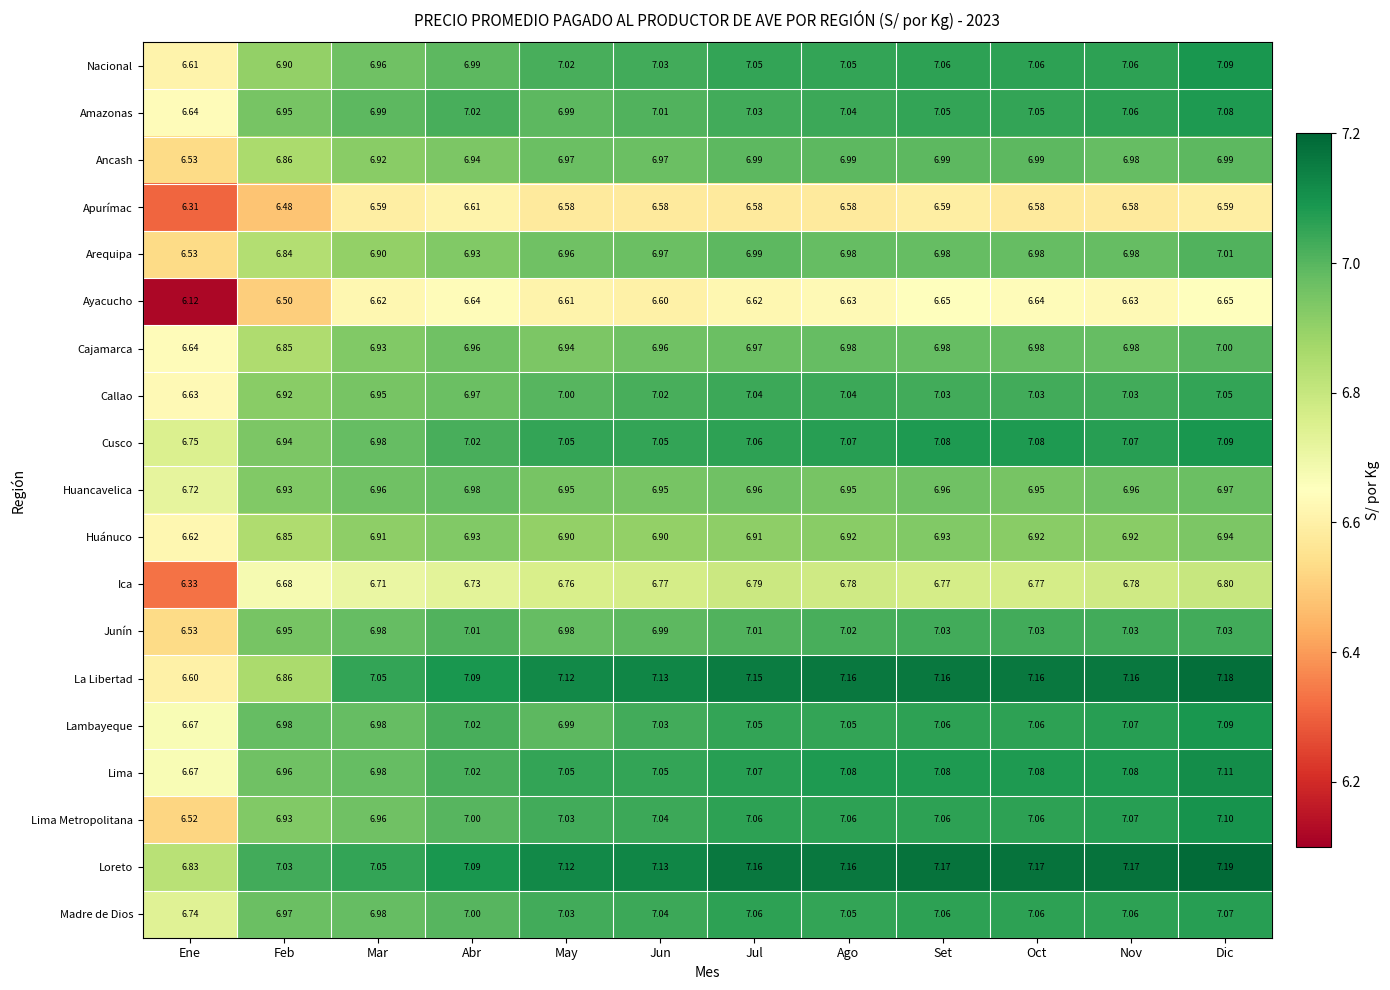

Between May and Oct, which series saw the biggest shift?

Lambayeque